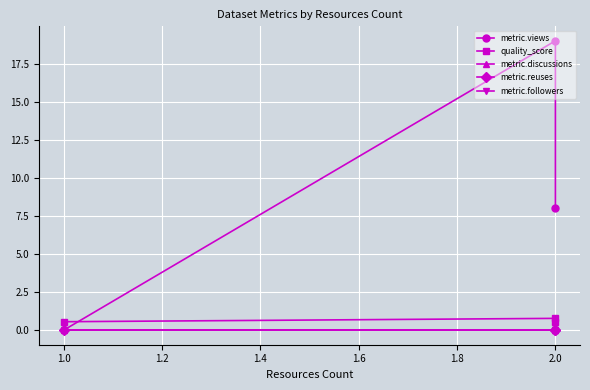

Reading right to left, what are all the values shown in this chart?

metric.views: 8.0	19.0	0.0
quality_score: 0.6	0.8	0.6
metric.discussions: 0.0	0.0	0.0
metric.reuses: 0.0	0.0	0.0
metric.followers: 0.0	0.0	0.0